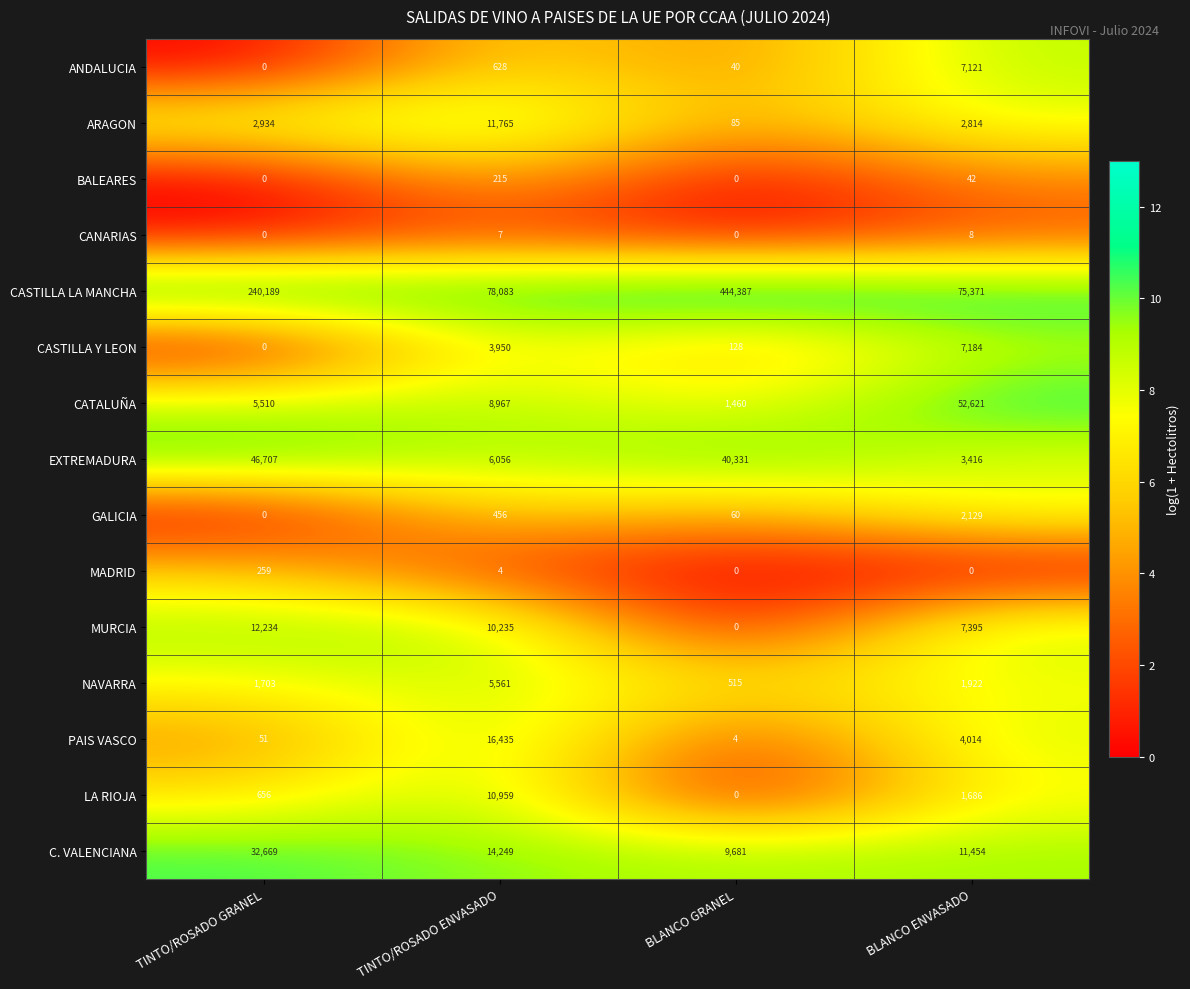

Which category has the highest value across all series?

BLANCO GRANEL